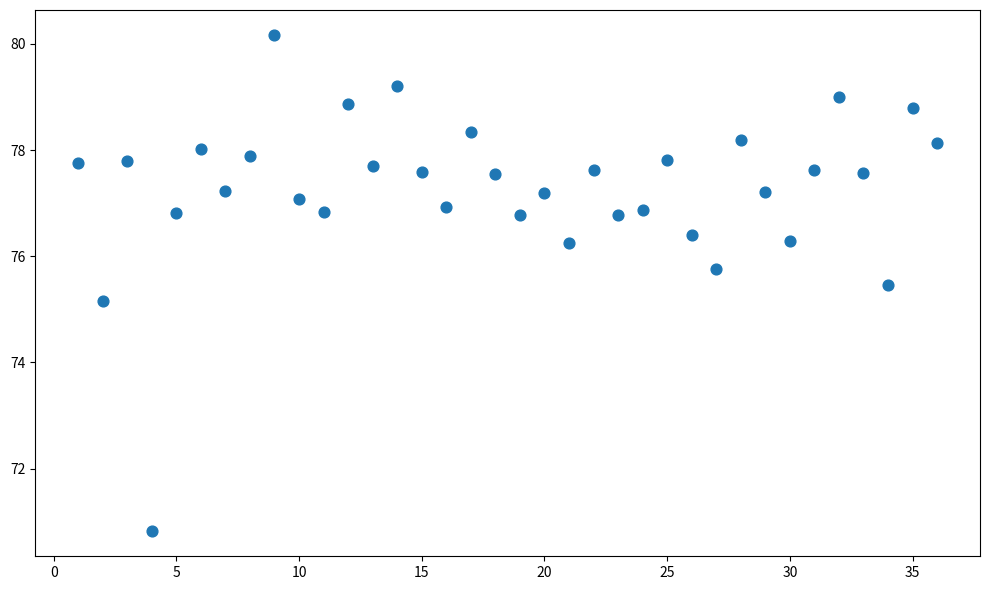

What is the range of Y values (max minus min)?

9.4